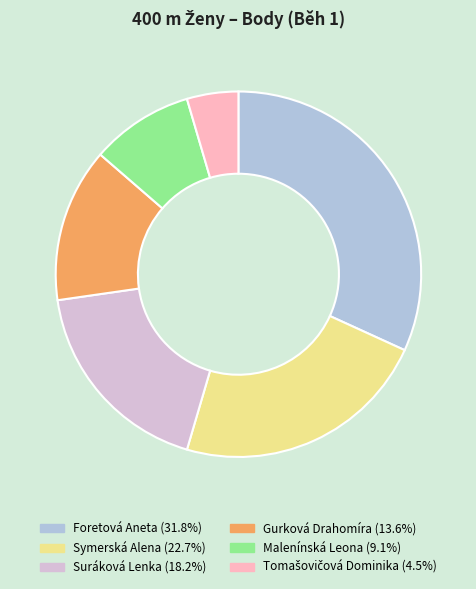

Approximately how many times larger is the value at Gurková Drahomíra compared to Malenínská Leona?

1.5